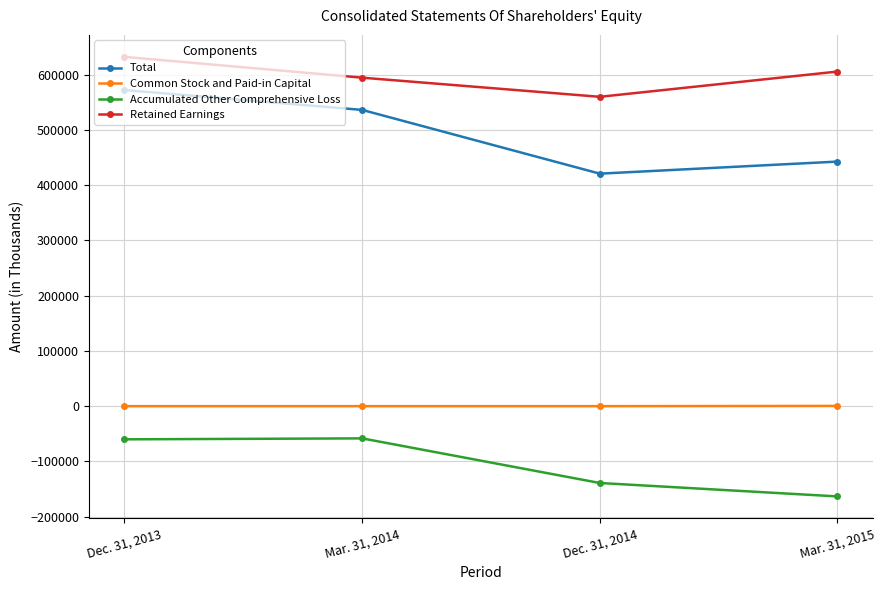

True or false: Accumulated Other Comprehensive Loss and Retained Earnings cross at least once.

False